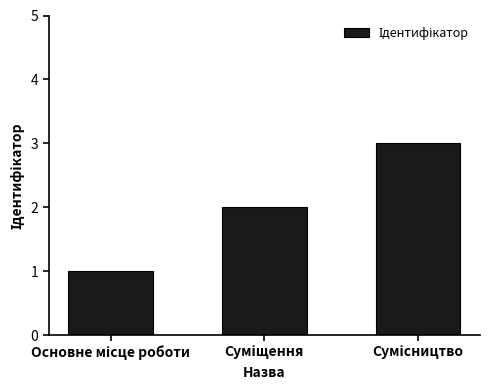

What is the sum of all values?

6